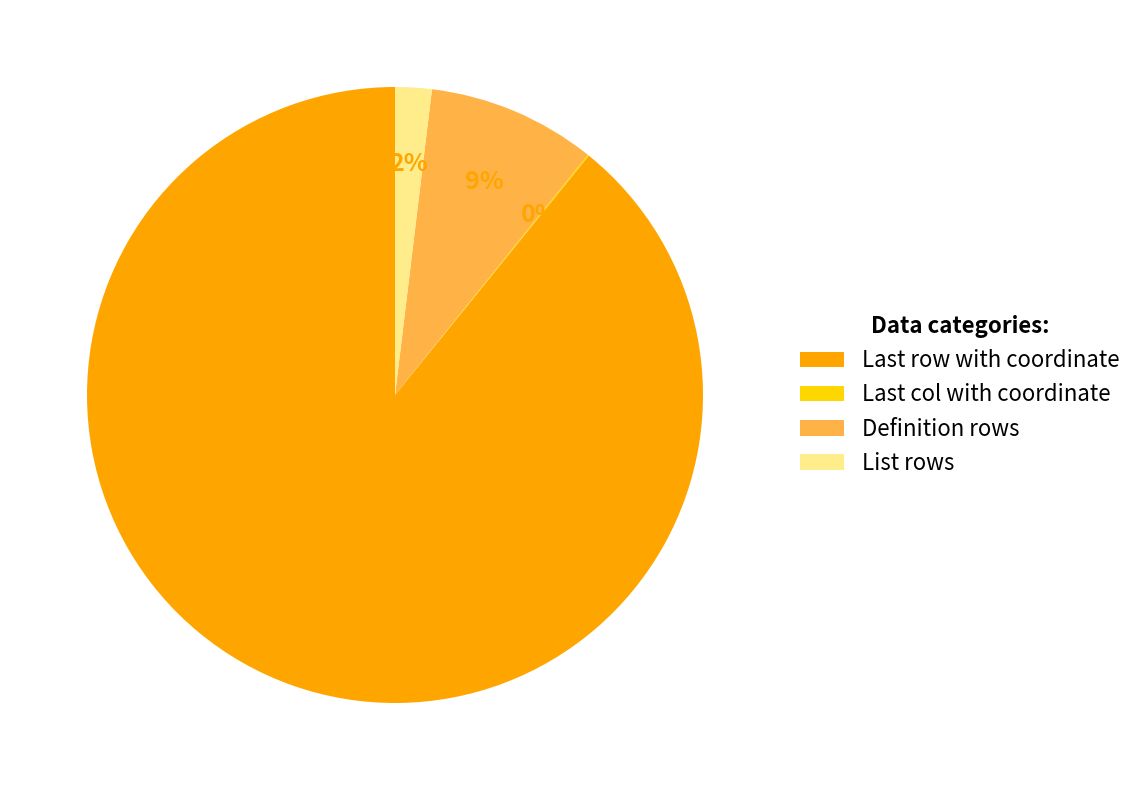

True or false: Definition rows accounts for 1% of the total.

False